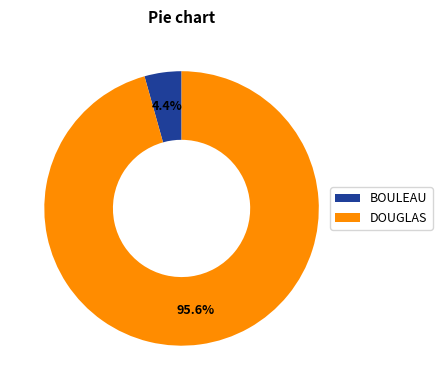

Between DOUGLAS and BOULEAU, which is larger?

DOUGLAS